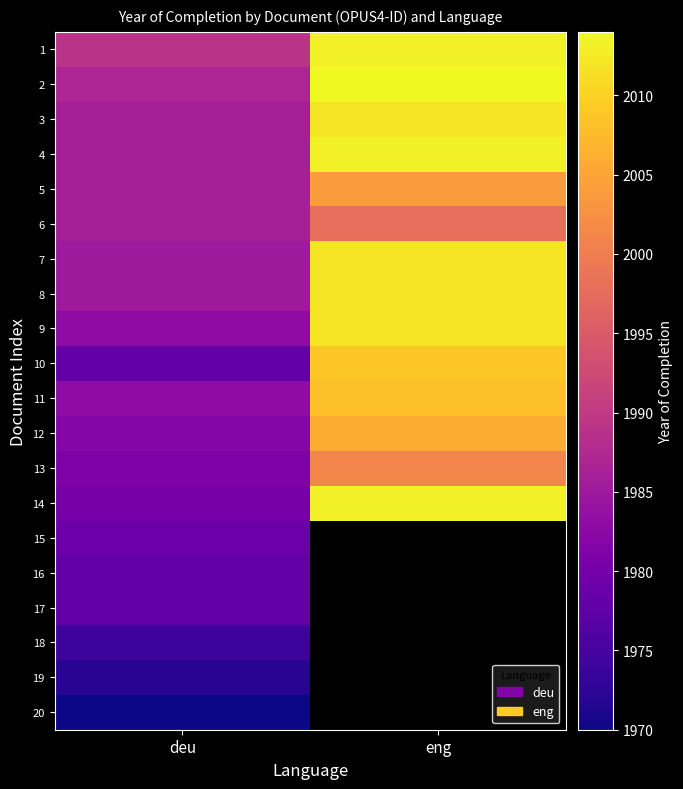

How many data points does each series have?

2